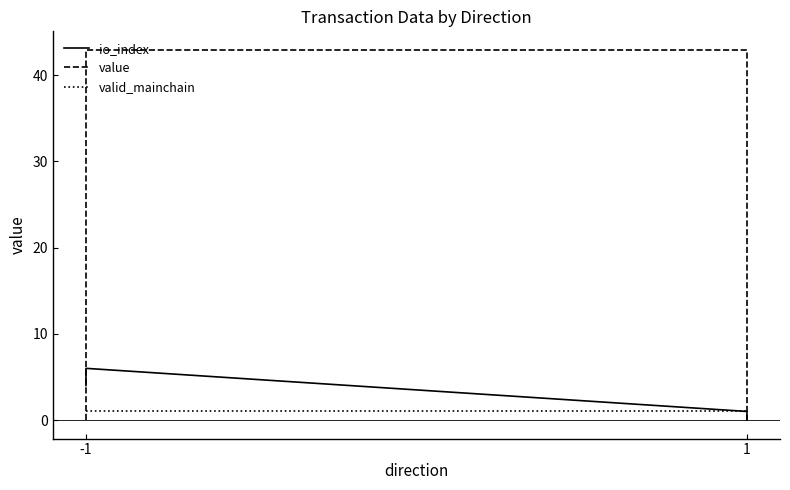

Count the number of data series in this chart.

3